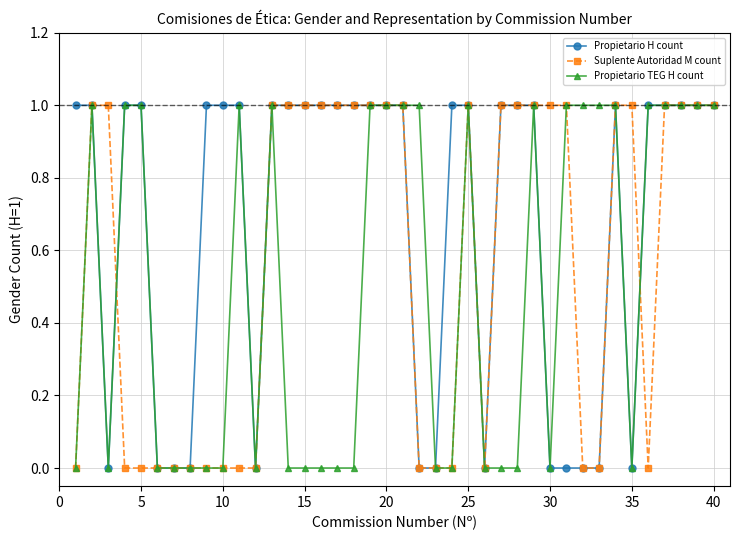

Does the chart have visible grid lines?

Yes